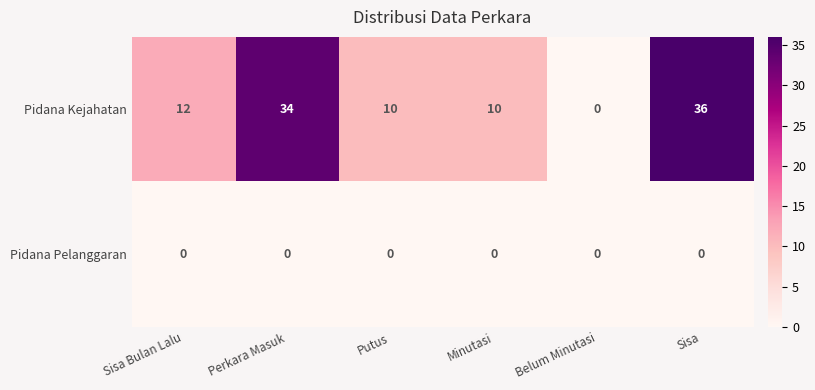

How many data points in Pidana Kejahatan are less than 12?

3